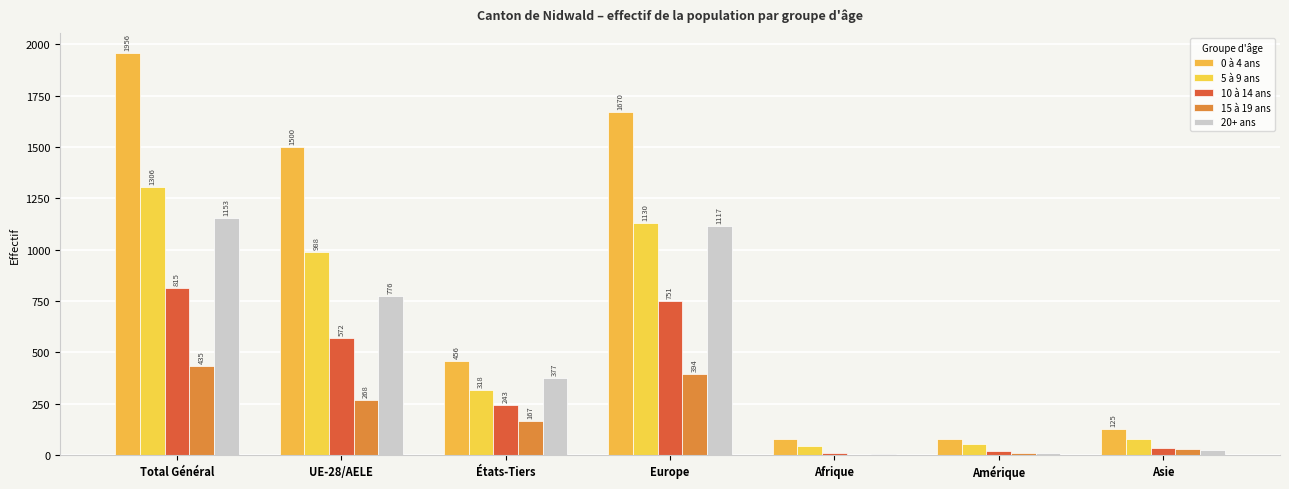

How many data points does each series have?

7